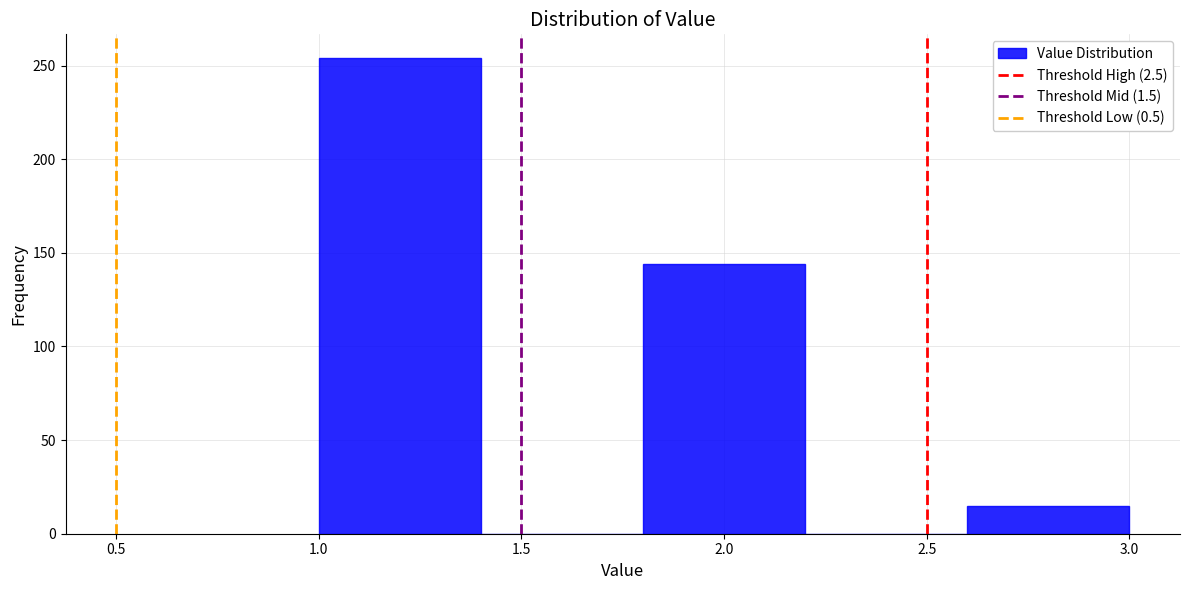

Reading left to right, transcribe this chart: for each bar, give the range it covers on the x-axis and its height. The values are not printed on the chart, so give them approximately, as read against the axis.

1.0 to 1.4: 255
1.4 to 1.8: 0
1.8 to 2.2: 145
2.2 to 2.6: 0
2.6 to 3.0: 15